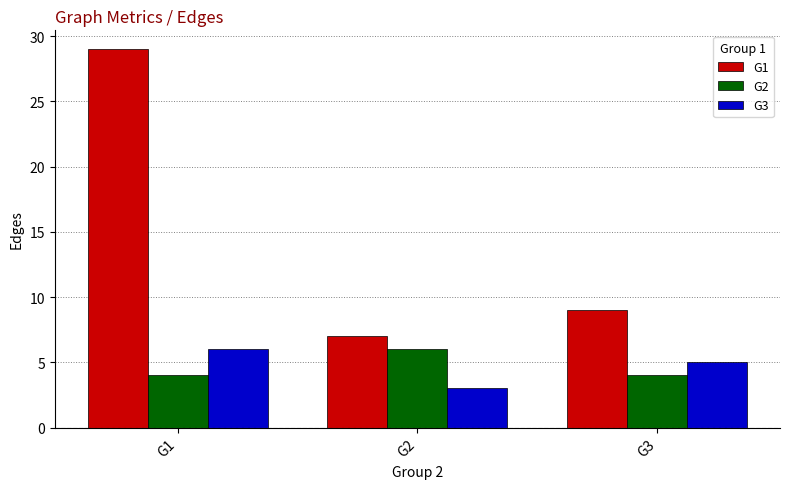

Reading left to right, what are all the values shown in this chart?

G1: 29	7	9
G2: 4	6	4
G3: 6	3	5